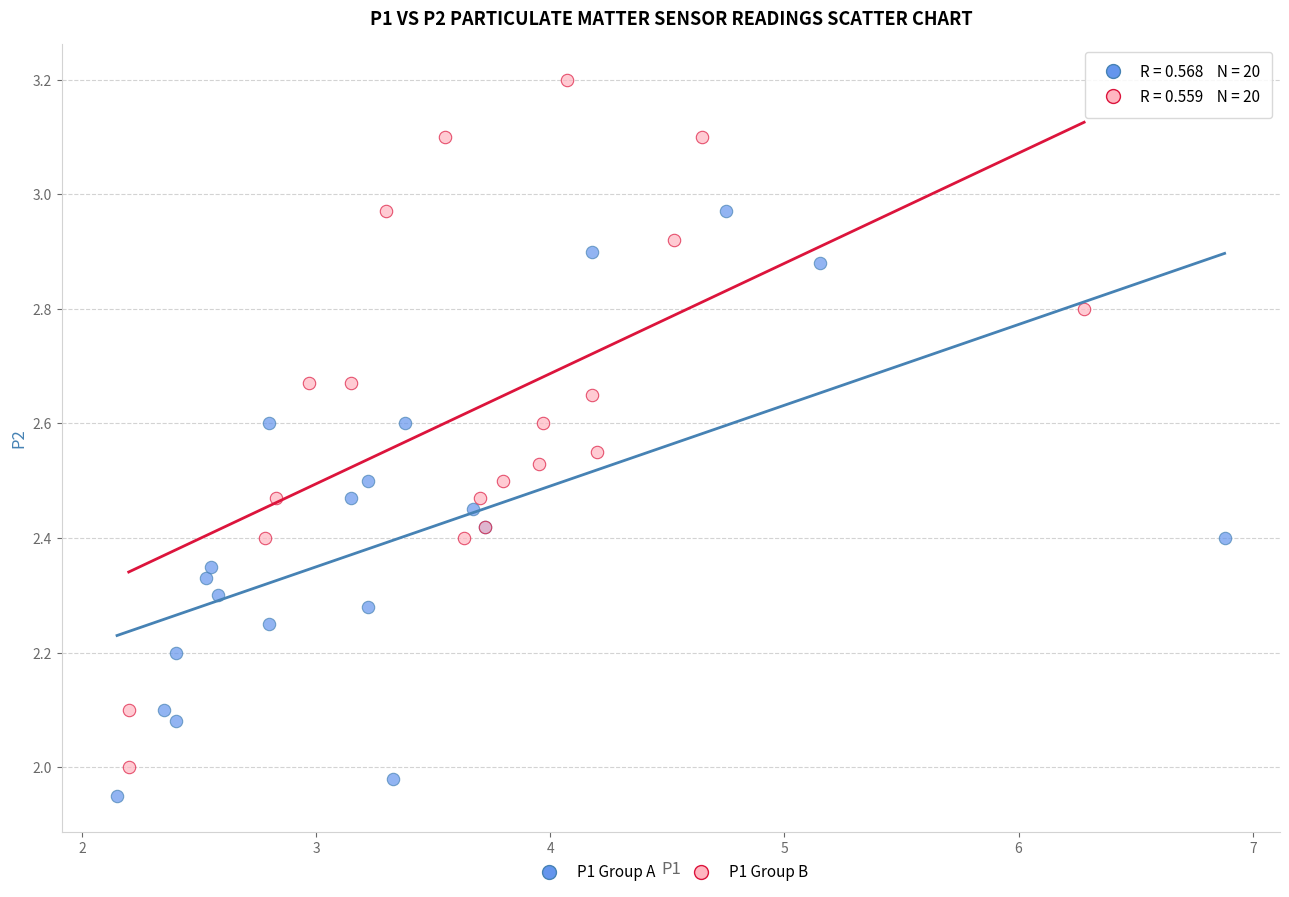

Which series contains the highest Y value?

P1 Group B